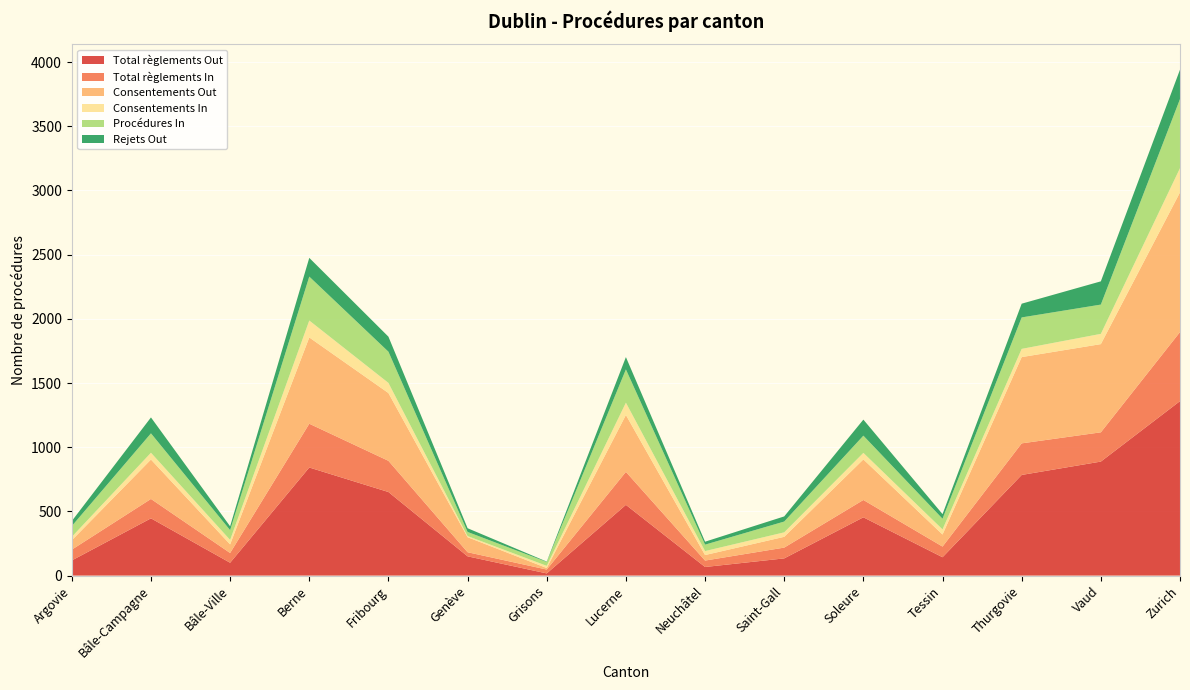

Reading left to right, extract all data points from this chart.

Total règlements Out: Argovie=118	Bâle-Campagne=446	Bâle-Ville=100	Berne=842	Fribourg=651	Genève=150	Grisons=17	Lucerne=551	Neuchâtel=67	Saint-Gall=134	Soleure=454	Tessin=143	Thurgovie=784	Vaud=888	Zurich=1359
Total règlements In: Argovie=84	Bâle-Campagne=151	Bâle-Ville=76	Berne=341	Fribourg=243	Genève=32	Grisons=30	Lucerne=257	Neuchâtel=50	Saint-Gall=84	Soleure=135	Tessin=83	Thurgovie=246	Vaud=228	Zurich=538
Consentements Out: Argovie=73	Bâle-Campagne=307	Bâle-Ville=67	Berne=672	Fribourg=528	Genève=117	Grisons=12	Lucerne=443	Neuchâtel=43	Saint-Gall=84	Soleure=316	Tessin=94	Thurgovie=672	Vaud=687	Zurich=1088
Consentements In: Argovie=27	Bâle-Campagne=53	Bâle-Ville=35	Berne=132	Fribourg=79	Genève=9	Grisons=17	Lucerne=96	Neuchâtel=31	Saint-Gall=35	Soleure=51	Tessin=40	Thurgovie=64	Vaud=80	Zurich=189
Procédures In: Argovie=84	Bâle-Campagne=151	Bâle-Ville=76	Berne=342	Fribourg=243	Genève=32	Grisons=30	Lucerne=259	Neuchâtel=50	Saint-Gall=84	Soleure=134	Tessin=83	Thurgovie=245	Vaud=228	Zurich=538
Rejets Out: Argovie=39	Bâle-Campagne=124	Bâle-Ville=30	Berne=146	Fribourg=117	Genève=29	Grisons=3	Lucerne=96	Neuchâtel=23	Saint-Gall=40	Soleure=125	Tessin=36	Thurgovie=107	Vaud=181	Zurich=229